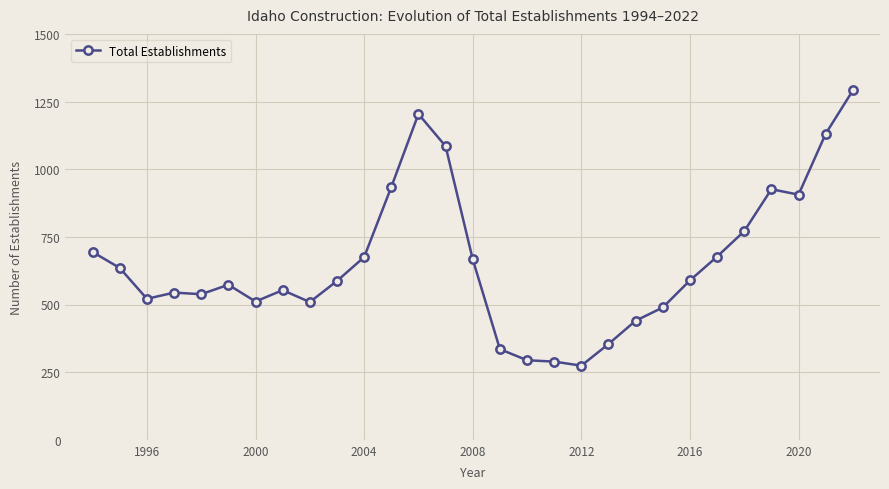

What is the sum of all values?

18996